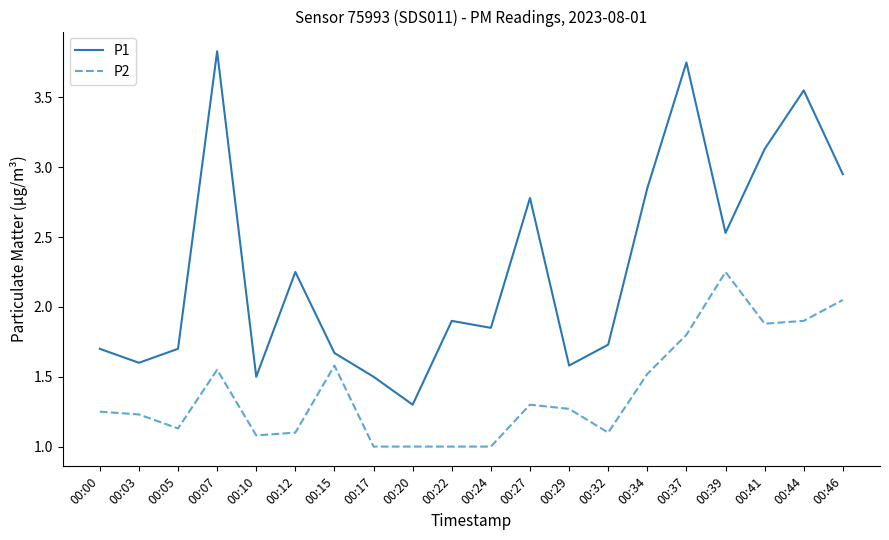

True or false: P1 has more than 1 points higher than both neighbors.

True